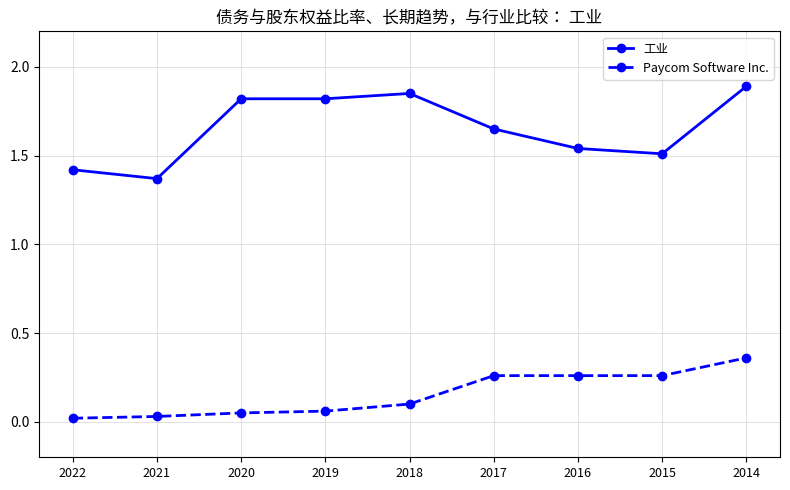

At which category does 工业 reach its first local valley?

2021